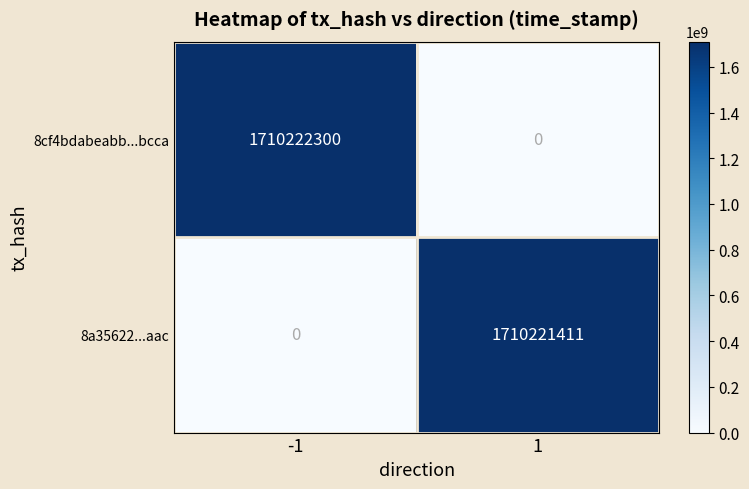

Which series has the largest range (max minus min)?

8cf4bdabeabb...bcca